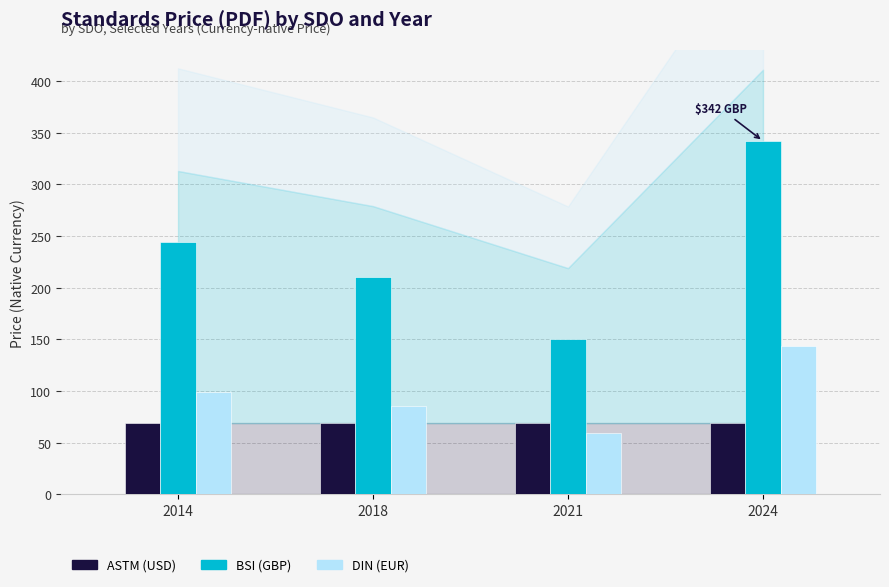

What is the difference between the highest and lowest values at 2018?

141.0